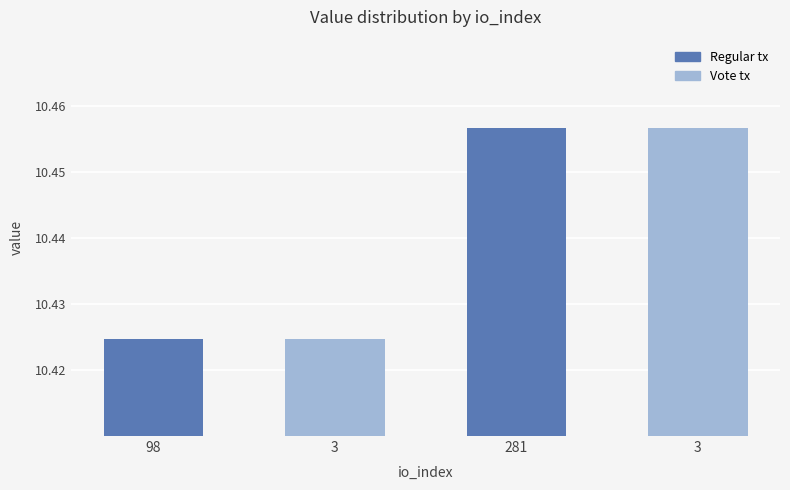

Count the values in the range 10 to 11.

4